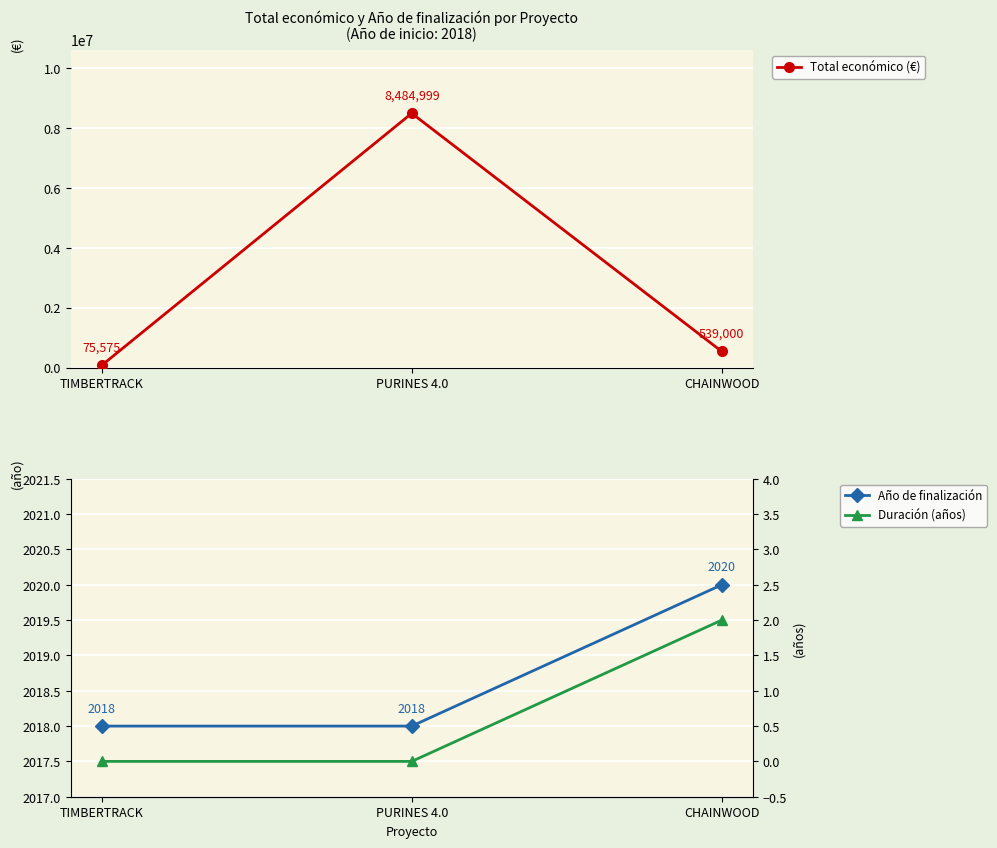

Which category has the highest value across all series?

PURINES 4.0